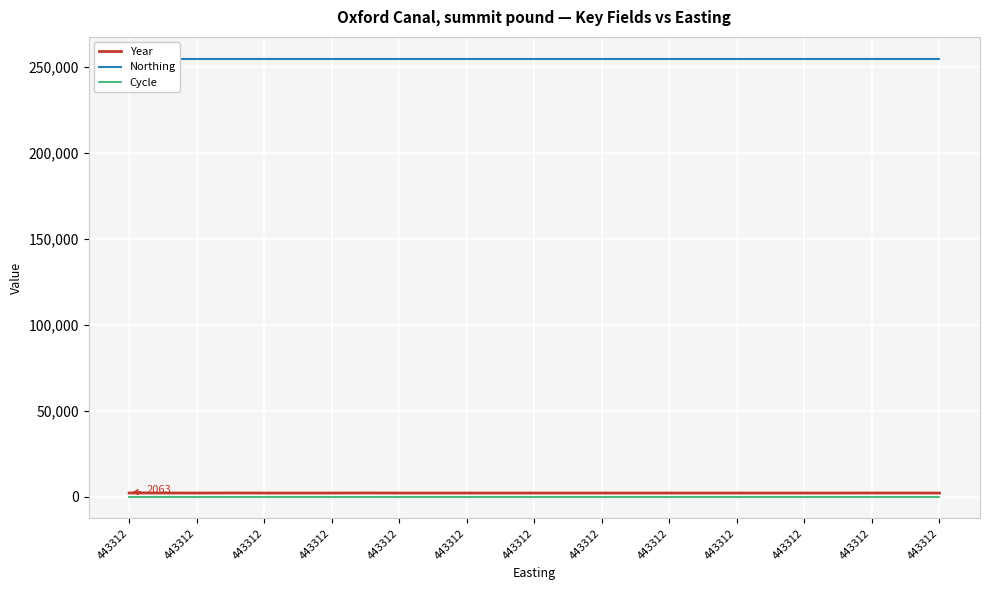

What are all the series names shown in the legend?

Year, Northing, Cycle